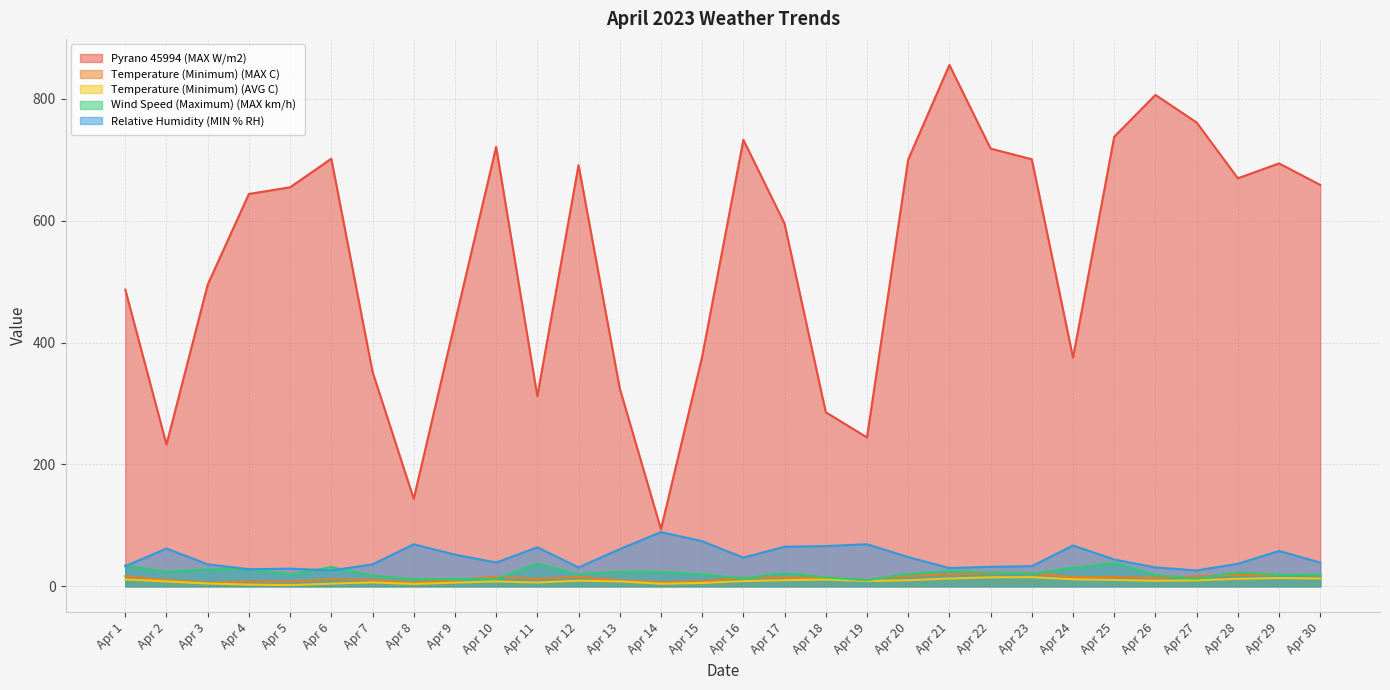

After their last crossing, which series has the higher values: Temperature (Minimum) (MAX C) or Wind Speed (Maximum) (MAX km/h)?

Wind Speed (Maximum) (MAX km/h)